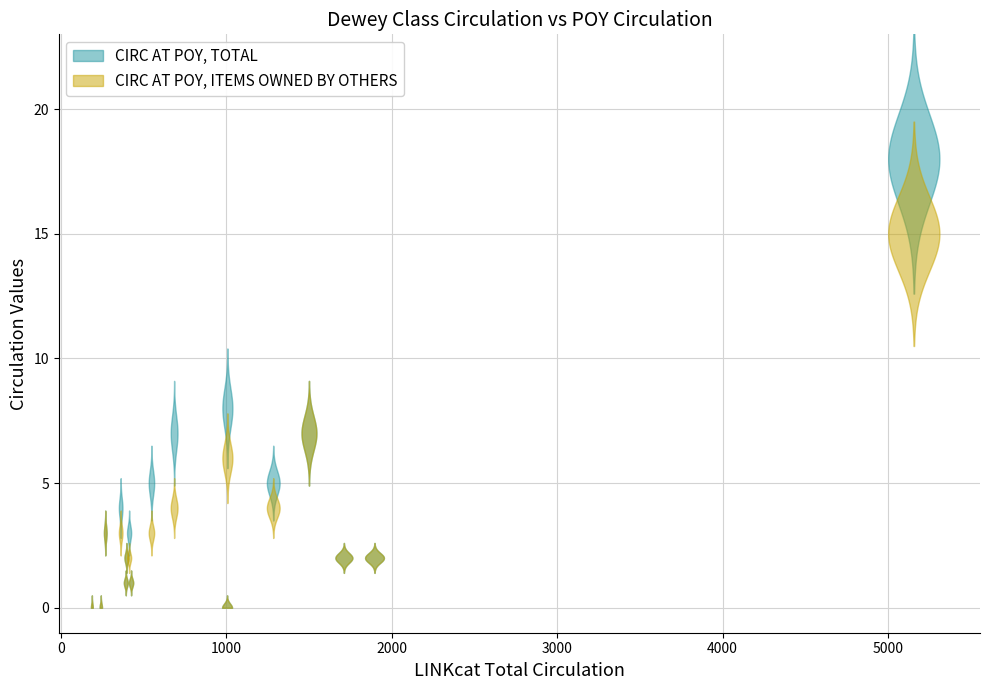

Reading left to right, extract all data points from this chart.

x: 425	1005	269	685	242	188	5155	548	397	362	413	1007	1284	393	1711	1896	1500
circ_poy_total: 1	0	3	7	0	0	18	5	2	4	3	8	5	1	2	2	7
circ_poy_items_owned_by_others: 1	0	3	4	0	0	15	3	2	3	2	6	4	1	2	2	7